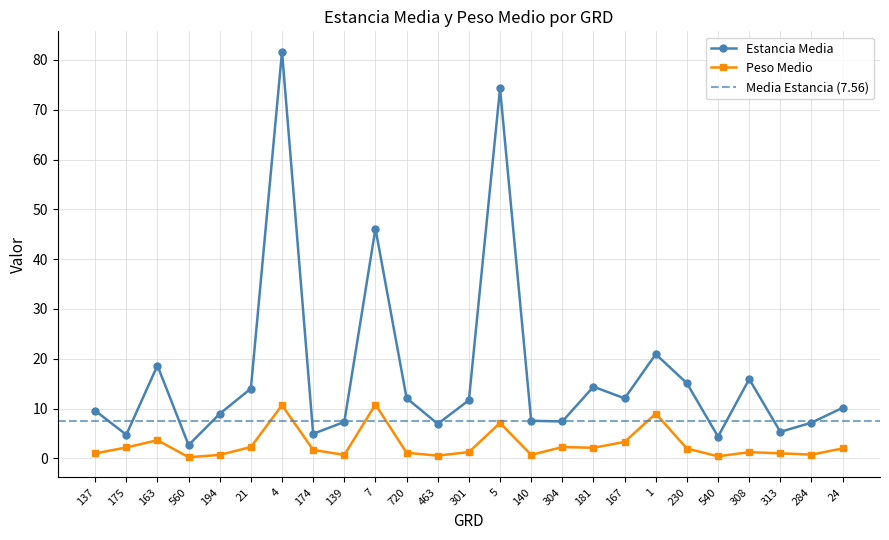

True or false: Estancia Media and Peso Medio cross at least once.

False